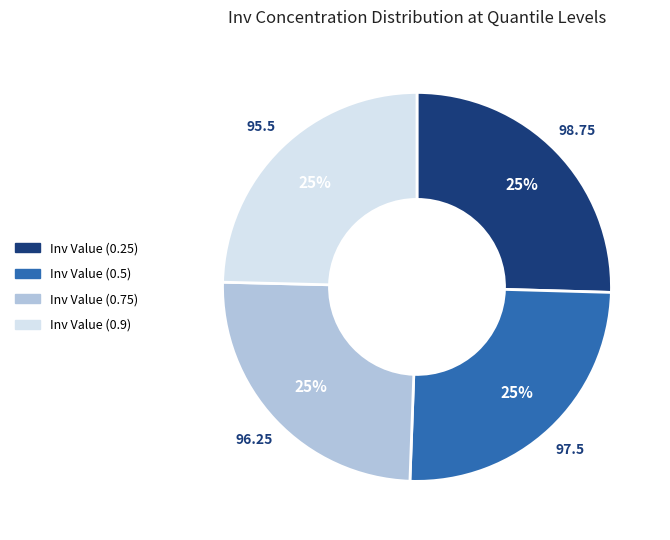

The Inv Value (0.75) slice represents 25% of the pie. True or false?

True